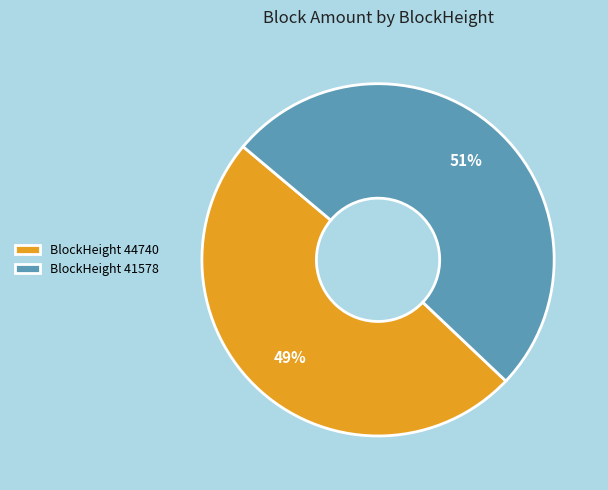

Which slice is the smallest?

BlockHeight 44740